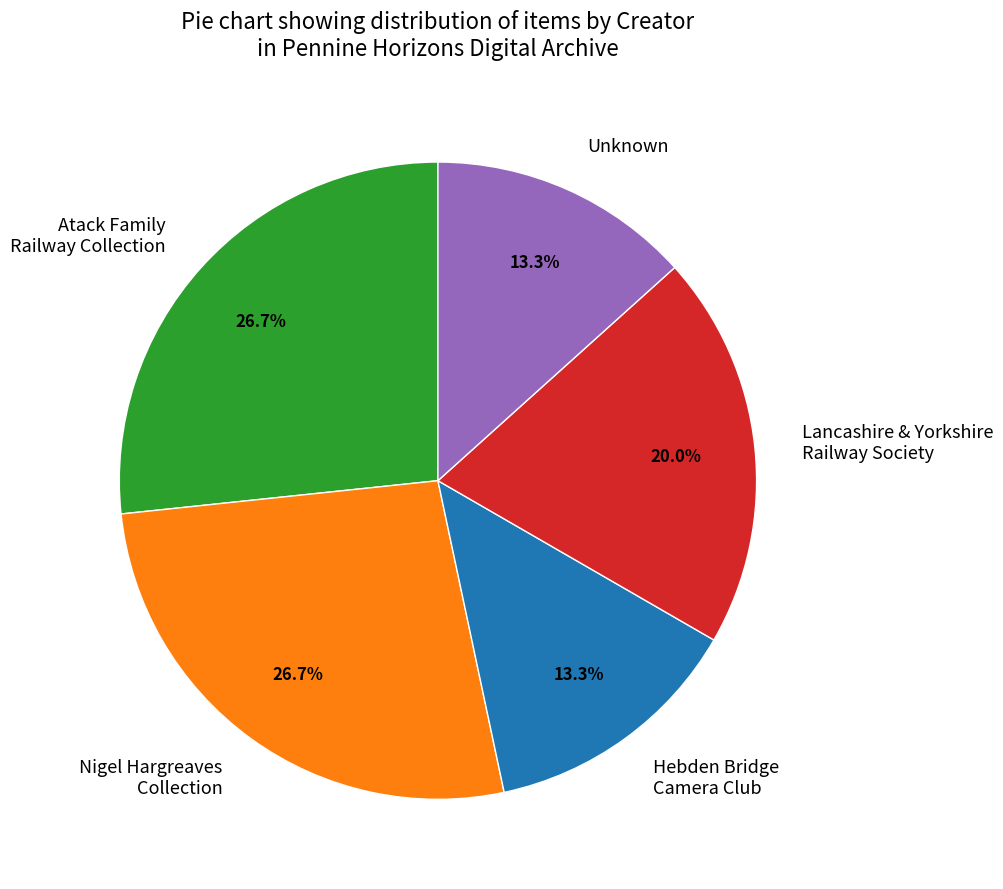

Which has a higher value, Lancashire & Yorkshire Railway Society or Atack Family Railway Collection?

Atack Family Railway Collection